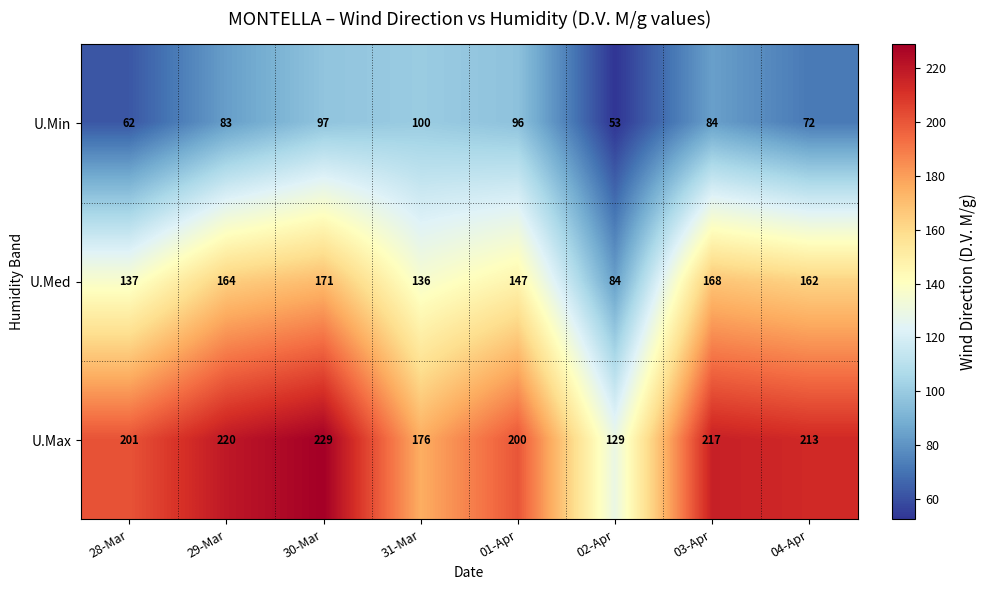

Where does the U.Max series first go above 213?

29-Mar